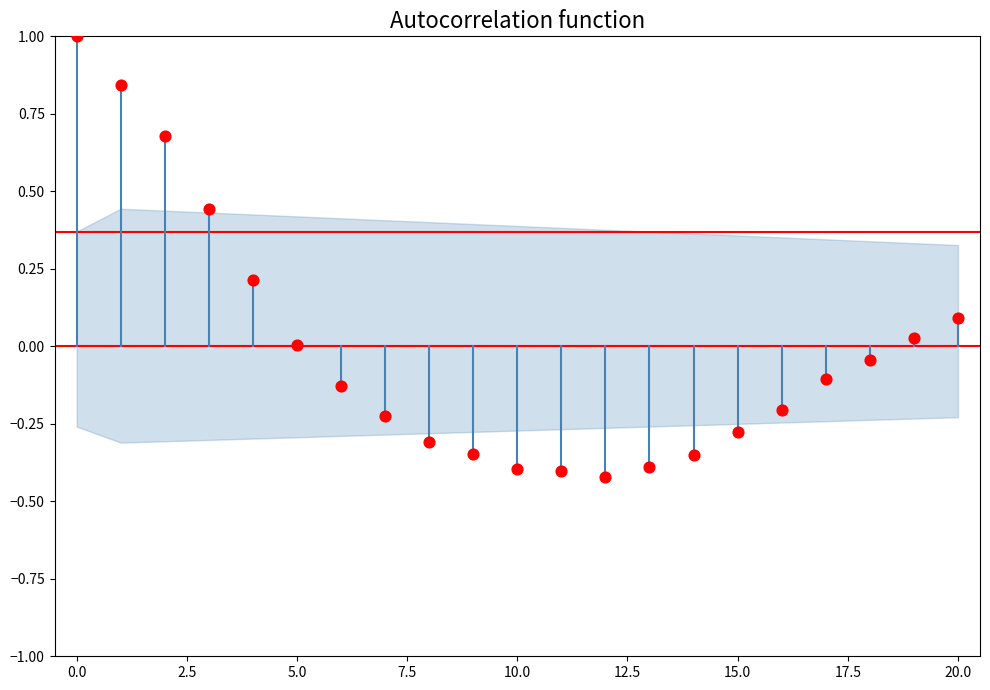

What is the range of Y values (max minus min)?

1.4